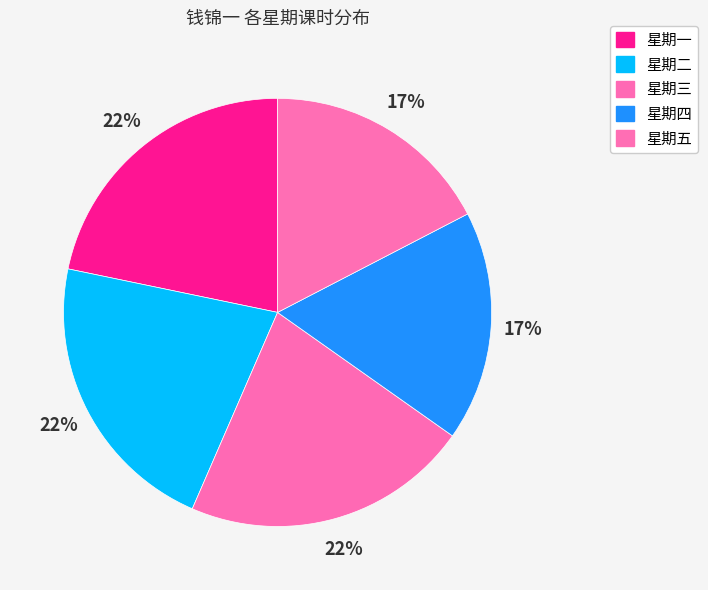

How many slices are in this pie chart?

5